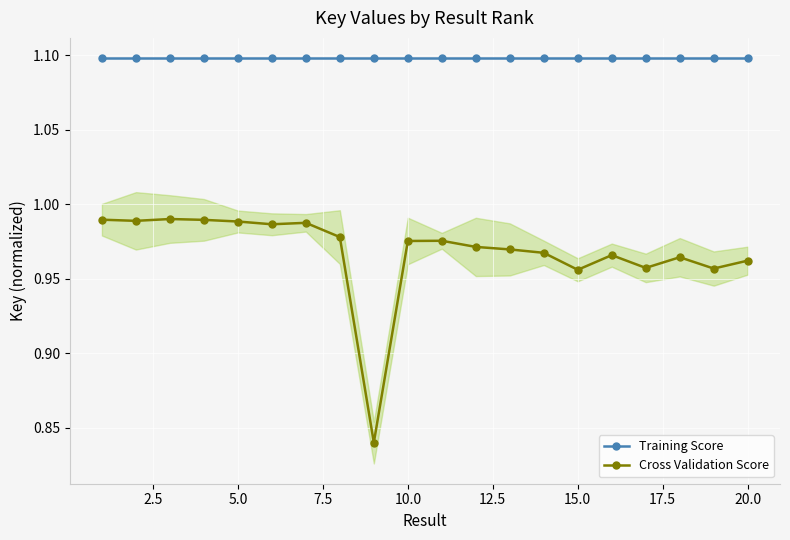

True or false: Cross Validation Score and Training Score intersect in this chart.

False